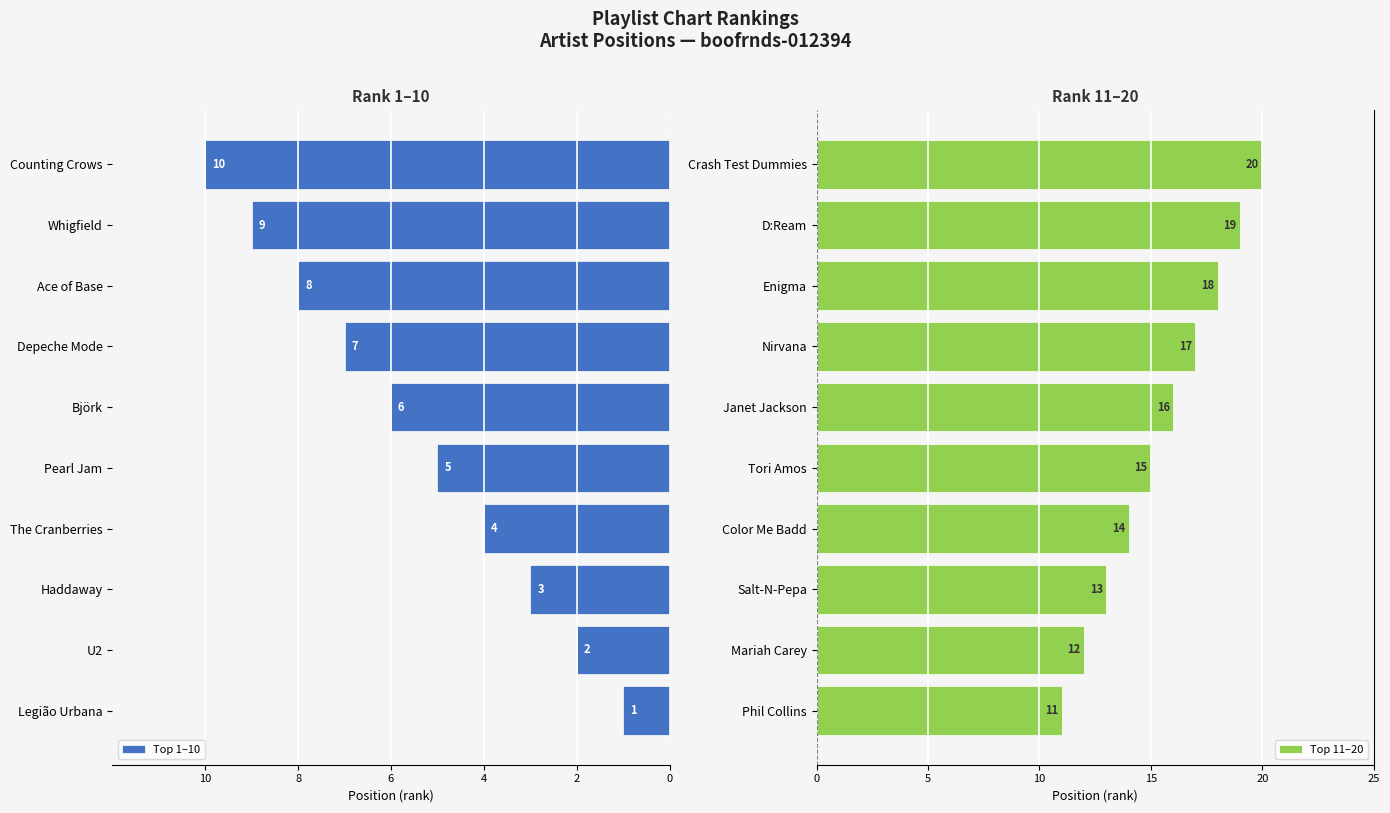

Rank the categories by Top 11–20 value from highest to lowest.

Crash Test Dummies, D:Ream, Enigma, Nirvana, Janet Jackson, Tori Amos, Color Me Badd, Salt-N-Pepa, Mariah Carey, Phil Collins